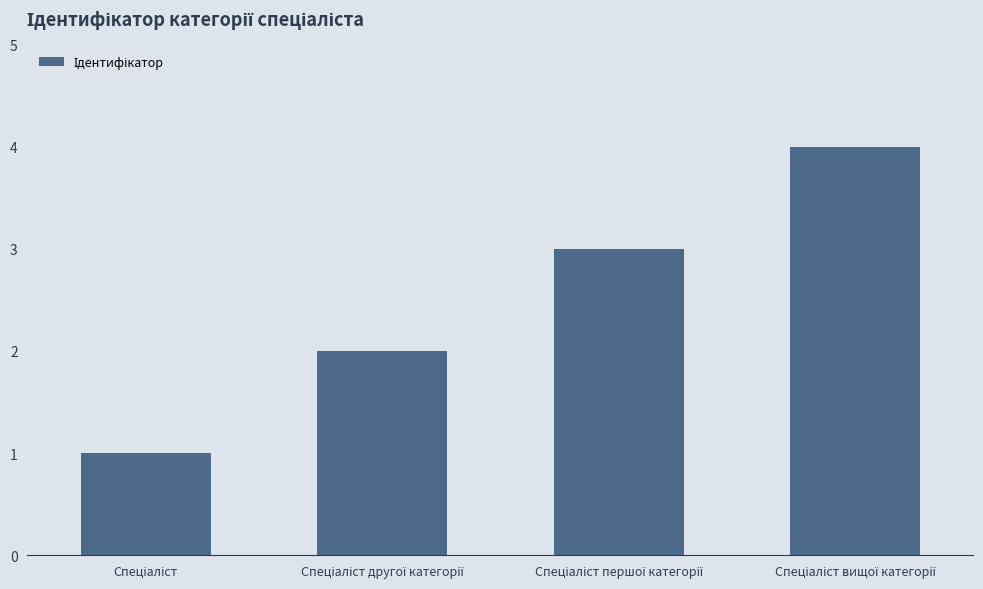

What is the greatest value displayed?

4